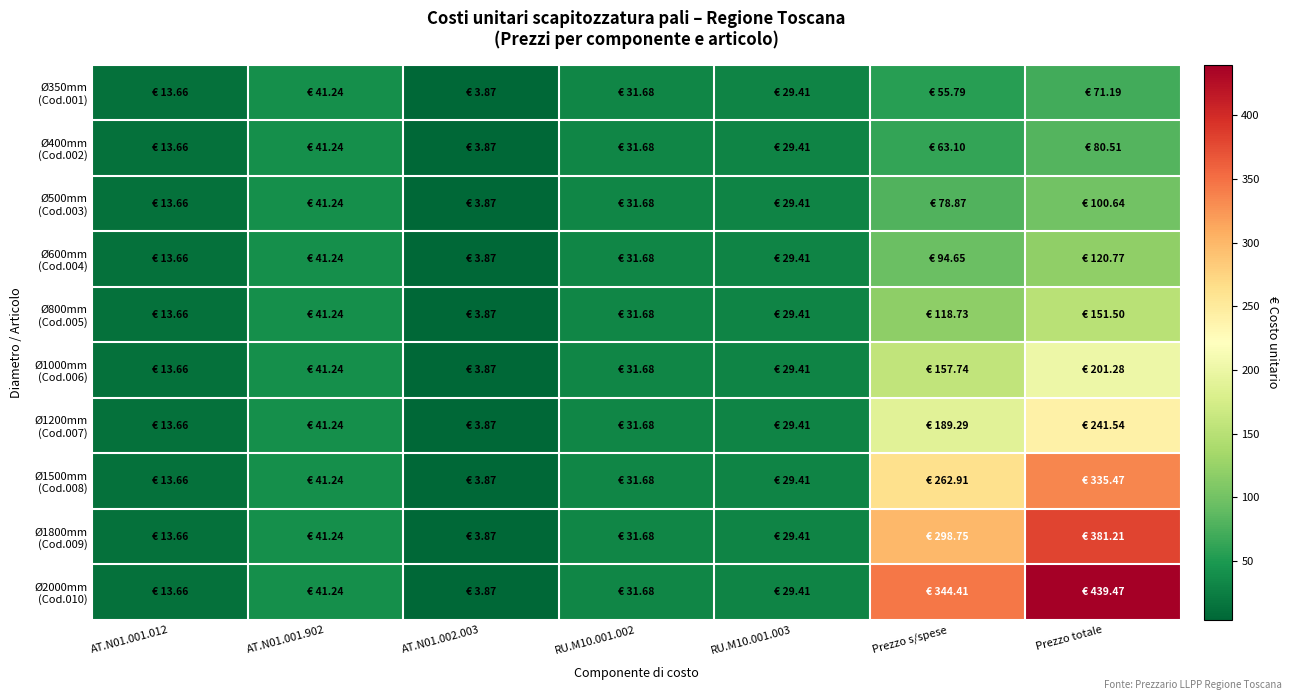

Rank the series at Prezzo totale from lowest to highest value.

Ø350mm (Cod.001), Ø400mm (Cod.002), Ø500mm (Cod.003), Ø600mm (Cod.004), Ø800mm (Cod.005), Ø1000mm (Cod.006), Ø1200mm (Cod.007), Ø1500mm (Cod.008), Ø1800mm (Cod.009), Ø2000mm (Cod.010)